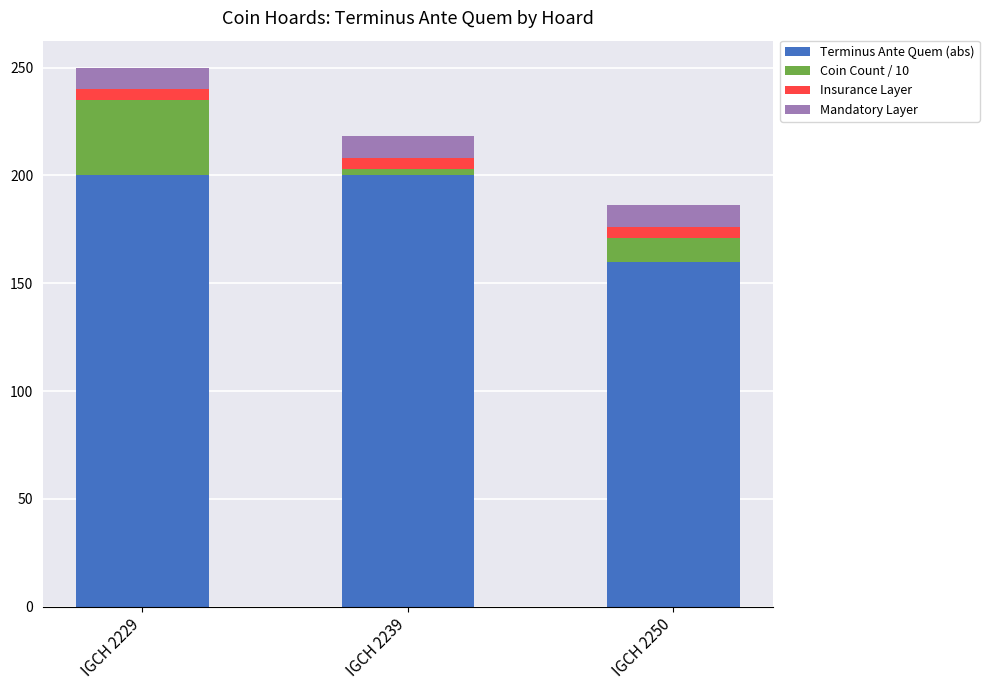

True or false: Terminus Ante Quem (abs) has a value of 160.0 at IGCH 2250.

True